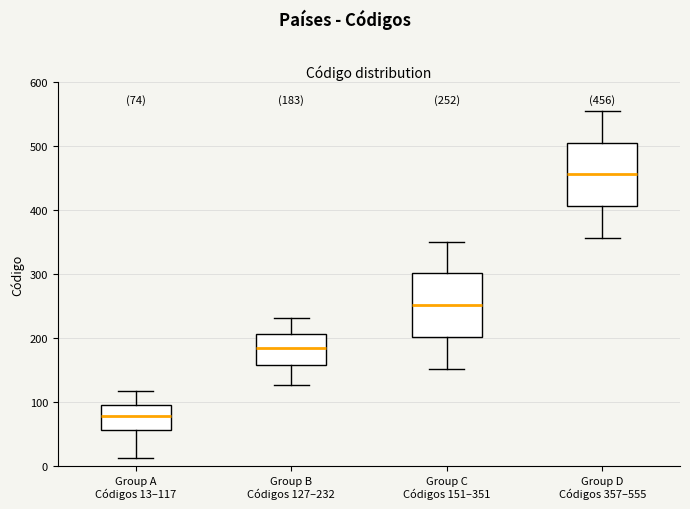

Which box's median line is the highest?

Group D Códigos 357–555